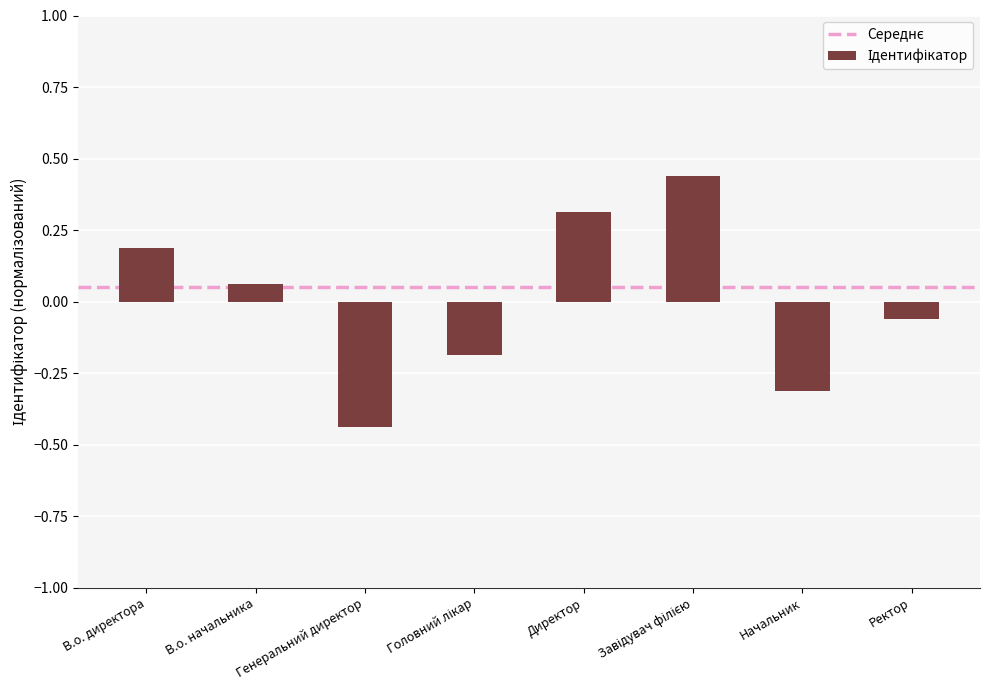

The value at Начальник is -0.2. True or false?

False